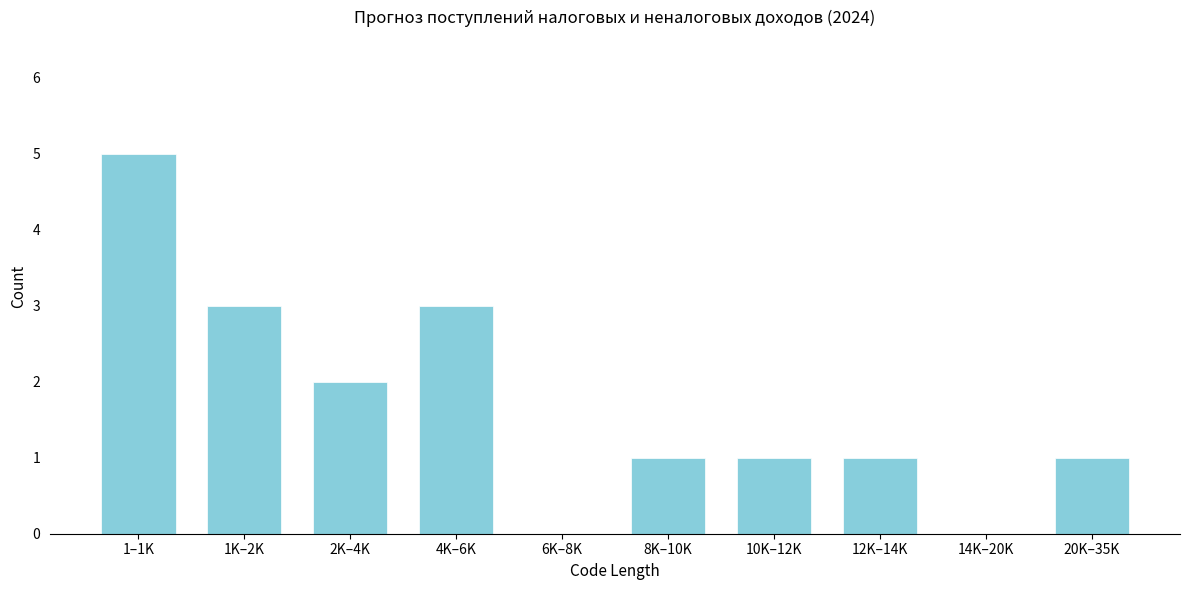

Reading right to left, extract all data points from this chart.

20K–35K=1	14K–20K=0	12K–14K=1	10K–12K=1	8K–10K=1	6K–8K=0	4K–6K=3	2K–4K=2	1K–2K=3	1–1K=5